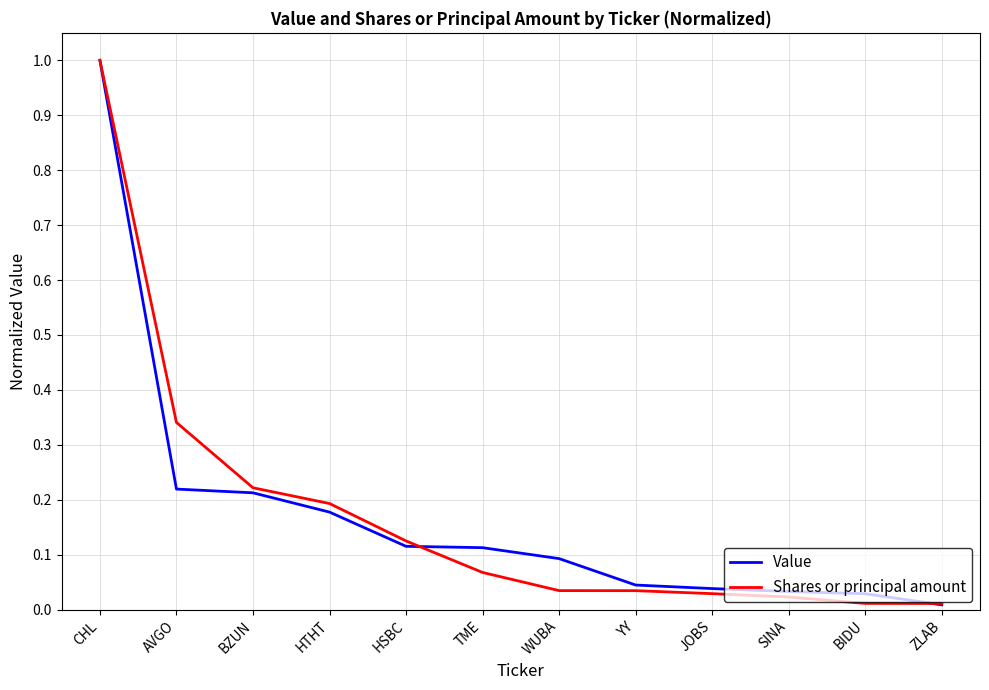

True or false: Shares or principal amount has a value of 0.0 at JOBS.

True